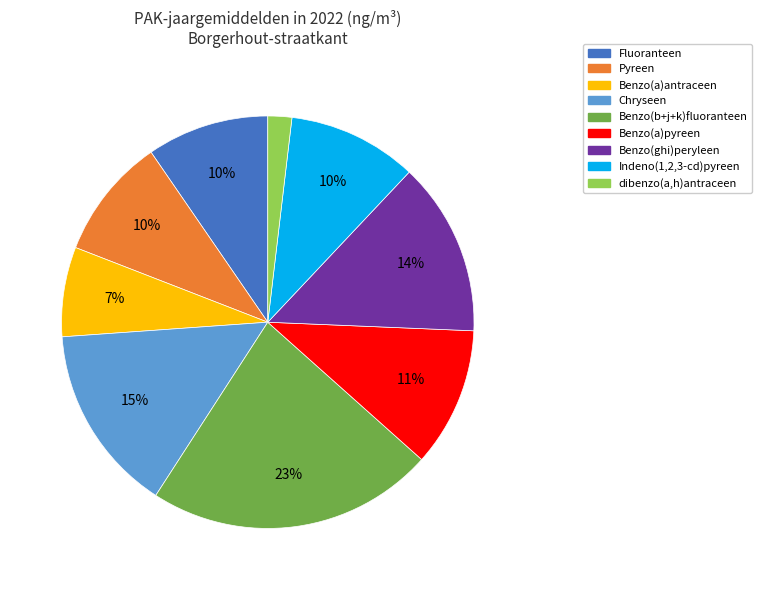

Does Benzo(a)antraceen represent more than half of the total?

No